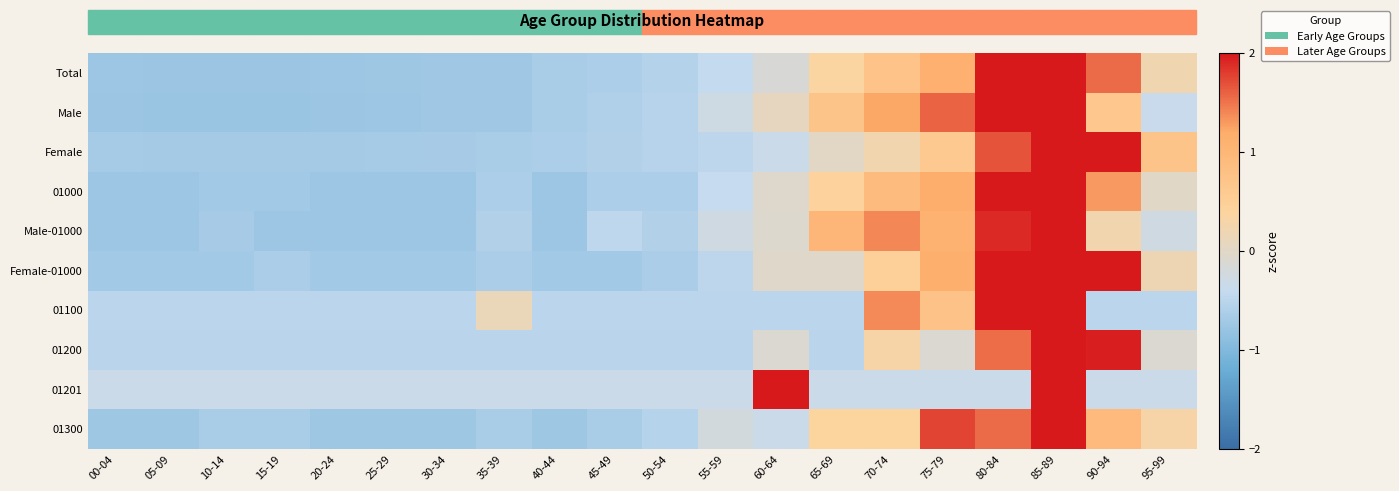

Reading right to left, extract all data points from this chart.

Total: 95-99=0.2	90-94=1.5	85-89=2.4	80-84=2.0	75-79=1.1	70-74=0.7	65-69=0.4	60-64=-0.1	55-59=-0.4	50-54=-0.5	45-49=-0.6	40-44=-0.7	35-39=-0.7	30-34=-0.7	25-29=-0.7	20-24=-0.8	15-19=-0.8	10-14=-0.8	05-09=-0.8	00-04=-0.8
Male: 95-99=-0.4	90-94=0.7	85-89=2.0	80-84=2.2	75-79=1.6	70-74=1.2	65-69=0.7	60-64=0.1	55-59=-0.3	50-54=-0.5	45-49=-0.6	40-44=-0.6	35-39=-0.7	30-34=-0.7	25-29=-0.8	20-24=-0.8	15-19=-0.8	10-14=-0.8	05-09=-0.8	00-04=-0.8
Female: 95-99=0.7	90-94=2.2	85-89=2.5	80-84=1.7	75-79=0.6	70-74=0.2	65-69=0.0	60-64=-0.3	55-59=-0.5	50-54=-0.5	45-49=-0.6	40-44=-0.6	35-39=-0.7	30-34=-0.7	25-29=-0.7	20-24=-0.7	15-19=-0.7	10-14=-0.7	05-09=-0.7	00-04=-0.7
01000: 95-99=-0.0	90-94=1.3	85-89=2.4	80-84=2.1	75-79=1.2	70-74=0.9	65-69=0.4	60-64=-0.1	55-59=-0.4	50-54=-0.6	45-49=-0.6	40-44=-0.8	35-39=-0.6	30-34=-0.8	25-29=-0.8	20-24=-0.8	15-19=-0.7	10-14=-0.7	05-09=-0.8	00-04=-0.8
Male-01000: 95-99=-0.3	90-94=0.2	85-89=2.6	80-84=1.9	75-79=1.1	70-74=1.4	65-69=1.0	60-64=-0.1	55-59=-0.3	50-54=-0.6	45-49=-0.5	40-44=-0.8	35-39=-0.6	30-34=-0.8	25-29=-0.8	20-24=-0.8	15-19=-0.8	10-14=-0.7	05-09=-0.8	00-04=-0.8
Female-01000: 95-99=0.2	90-94=2.0	85-89=2.1	80-84=2.1	75-79=1.1	70-74=0.5	65-69=-0.0	60-64=-0.0	55-59=-0.5	50-54=-0.6	45-49=-0.7	40-44=-0.7	35-39=-0.6	30-34=-0.7	25-29=-0.7	20-24=-0.7	15-19=-0.6	10-14=-0.7	05-09=-0.7	00-04=-0.7
01100: 95-99=-0.5	90-94=-0.5	85-89=2.6	80-84=2.6	75-79=0.7	70-74=1.4	65-69=-0.5	60-64=-0.5	55-59=-0.5	50-54=-0.5	45-49=-0.5	40-44=-0.5	35-39=0.1	30-34=-0.5	25-29=-0.5	20-24=-0.5	15-19=-0.5	10-14=-0.5	05-09=-0.5	00-04=-0.5
01200: 95-99=-0.1	90-94=2.0	85-89=3.2	80-84=1.5	75-79=-0.1	70-74=0.3	65-69=-0.5	60-64=-0.1	55-59=-0.5	50-54=-0.5	45-49=-0.5	40-44=-0.5	35-39=-0.5	30-34=-0.5	25-29=-0.5	20-24=-0.5	15-19=-0.5	10-14=-0.5	05-09=-0.5	00-04=-0.5
01201: 95-99=-0.3	90-94=-0.3	85-89=3.0	80-84=-0.3	75-79=-0.3	70-74=-0.3	65-69=-0.3	60-64=3.0	55-59=-0.3	50-54=-0.3	45-49=-0.3	40-44=-0.3	35-39=-0.3	30-34=-0.3	25-29=-0.3	20-24=-0.3	15-19=-0.3	10-14=-0.3	05-09=-0.3	00-04=-0.3
01300: 95-99=0.3	90-94=0.9	85-89=2.8	80-84=1.5	75-79=1.8	70-74=0.4	65-69=0.4	60-64=-0.3	55-59=-0.2	50-54=-0.5	45-49=-0.6	40-44=-0.7	35-39=-0.6	30-34=-0.7	25-29=-0.7	20-24=-0.7	15-19=-0.6	10-14=-0.6	05-09=-0.7	00-04=-0.7